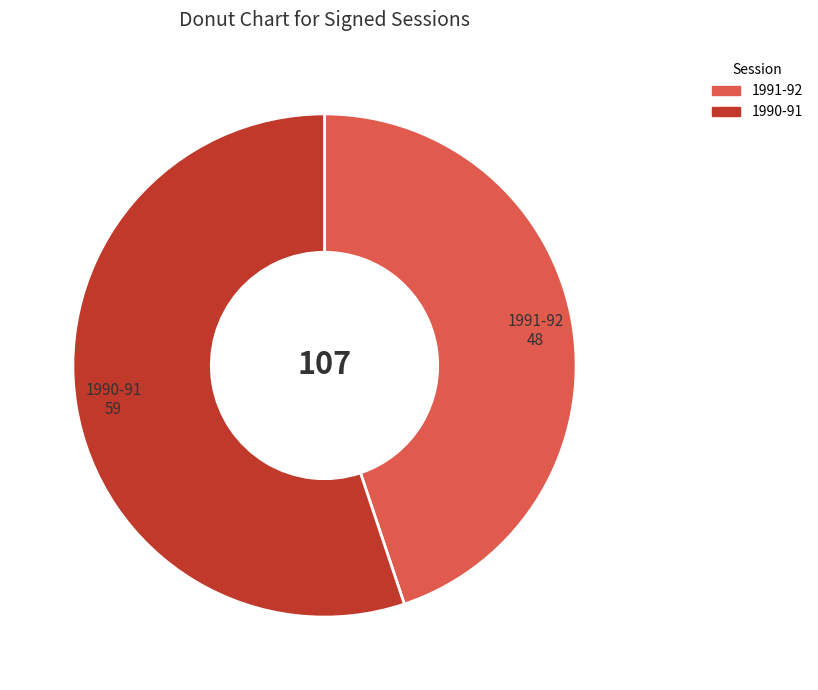

Approximately how many times larger is the value at 1991-92 compared to 1990-91?

0.8